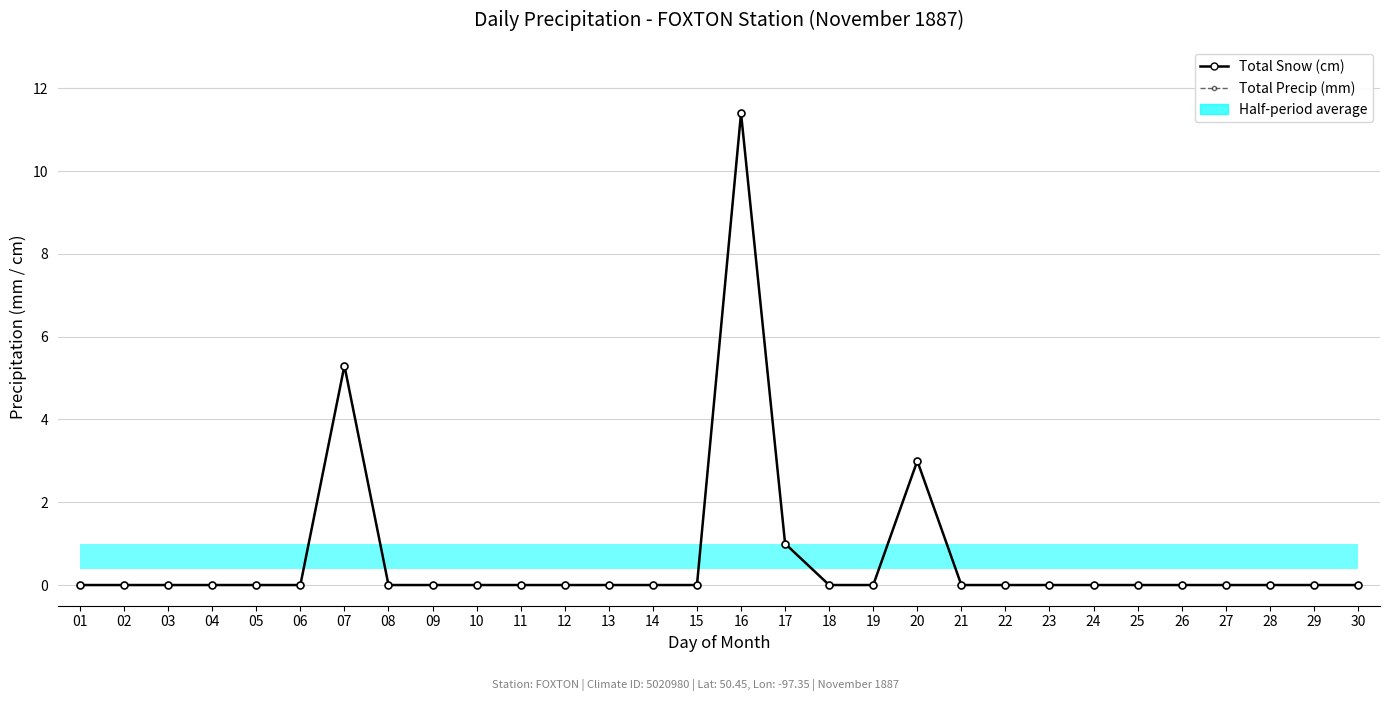

What is the difference between the maximum and minimum values in the Total Snow (cm) series?

11.4